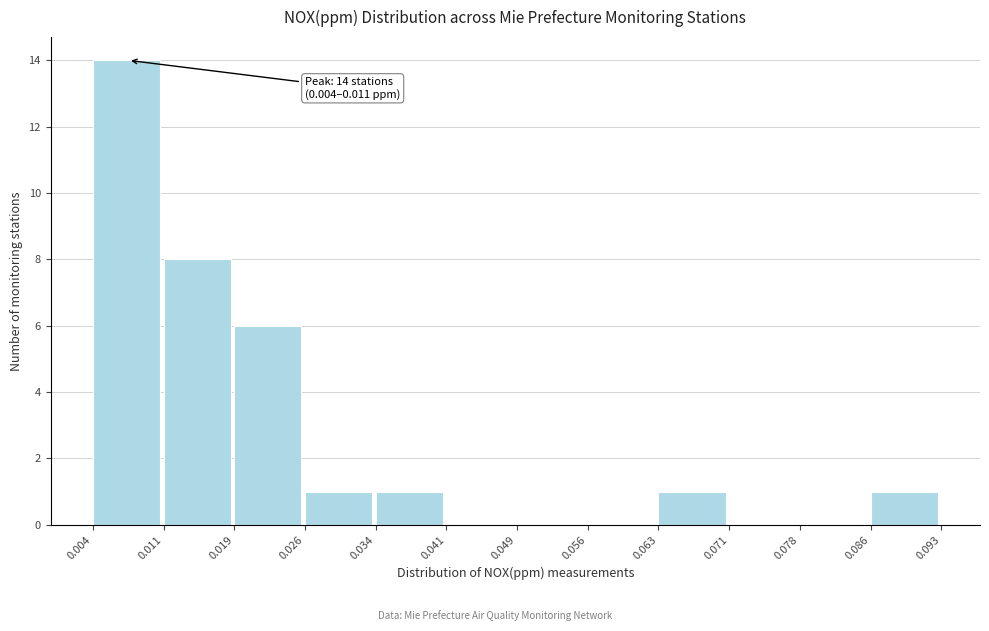

Over which range of the x-axis is the bar tallest?

0.004 to 0.011